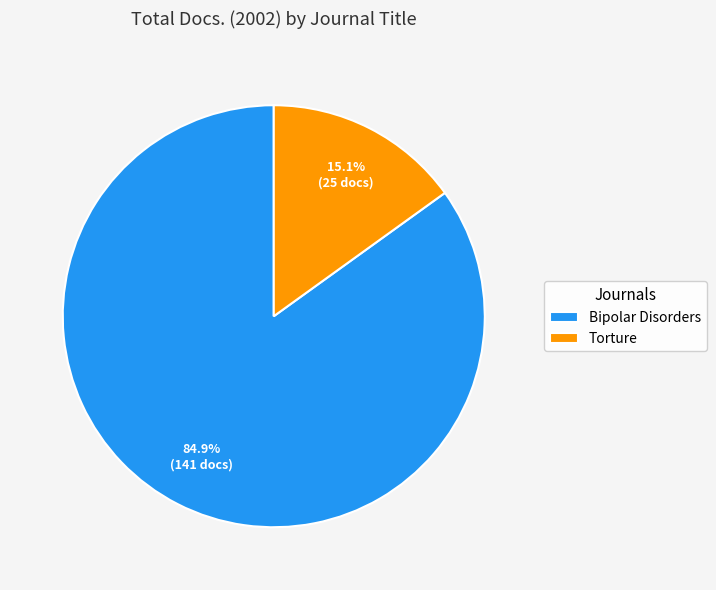

The Torture slice represents 15% of the pie. True or false?

True